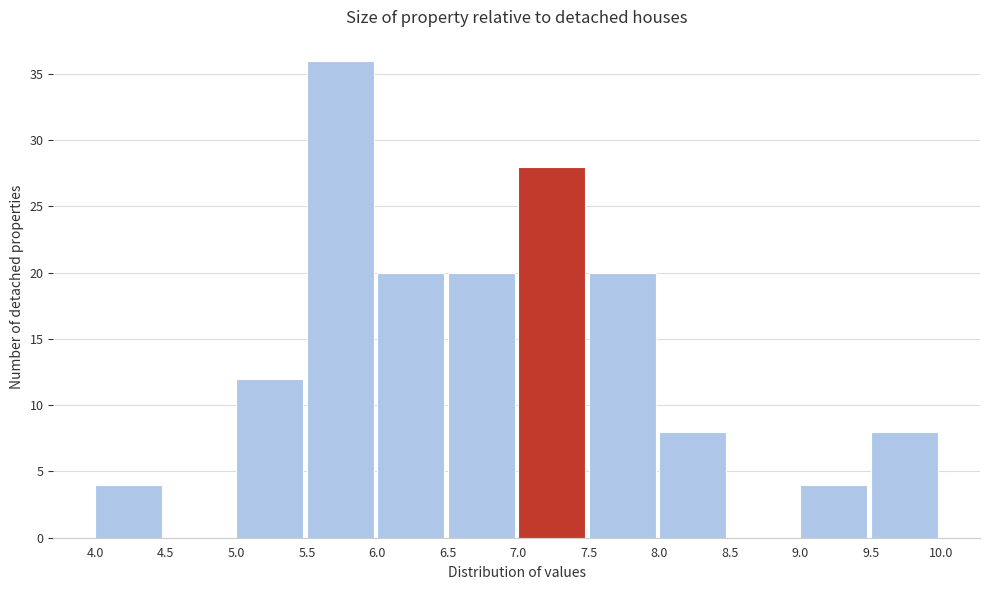

Reading left to right, transcribe this chart: for each bar, give the range it covers on the x-axis and its height. The values are not printed on the chart, so give them approximately, as read against the axis.

4.0 to 4.5: 4
4.5 to 5.0: 0
5.0 to 5.5: 12
5.5 to 6.0: 36
6.0 to 6.5: 20
6.5 to 7.0: 20
7.0 to 7.5: 28
7.5 to 8.0: 20
8.0 to 8.5: 8
8.5 to 9.0: 0
9.0 to 9.5: 4
9.5 to 10.0: 8